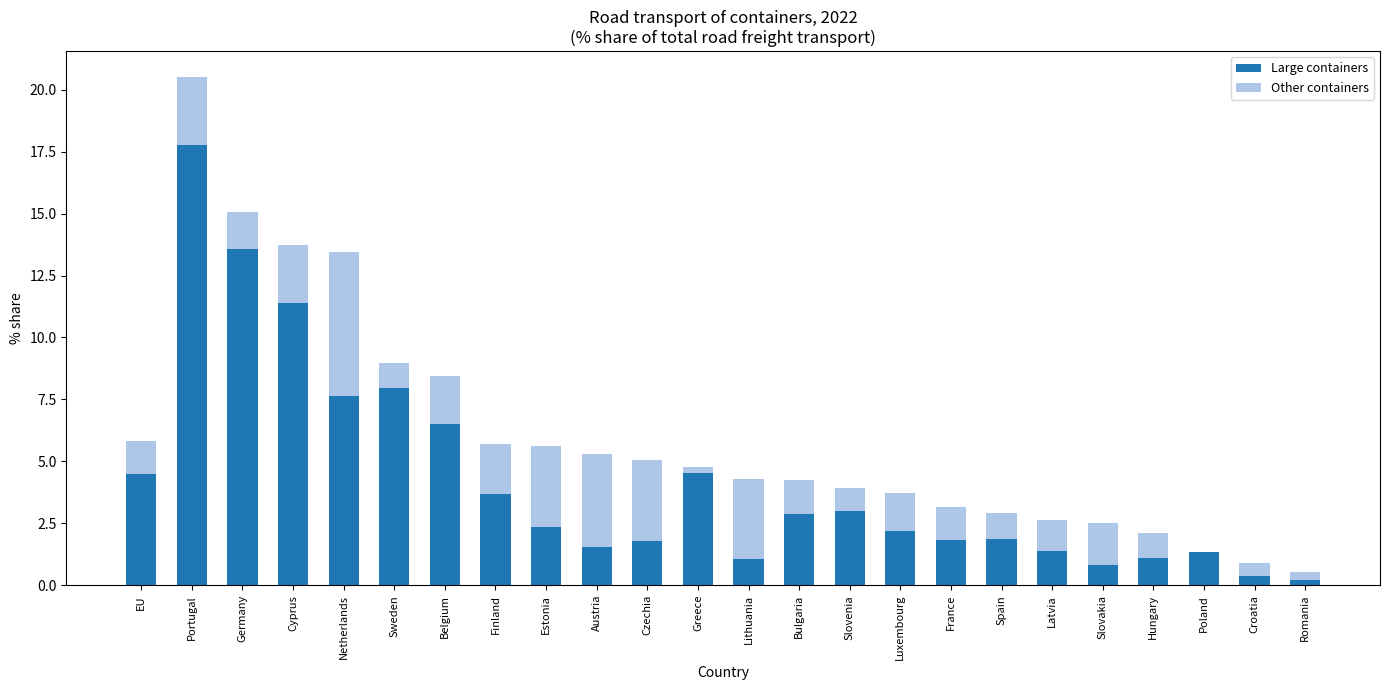

What is the total value across all series at EU?

5.8